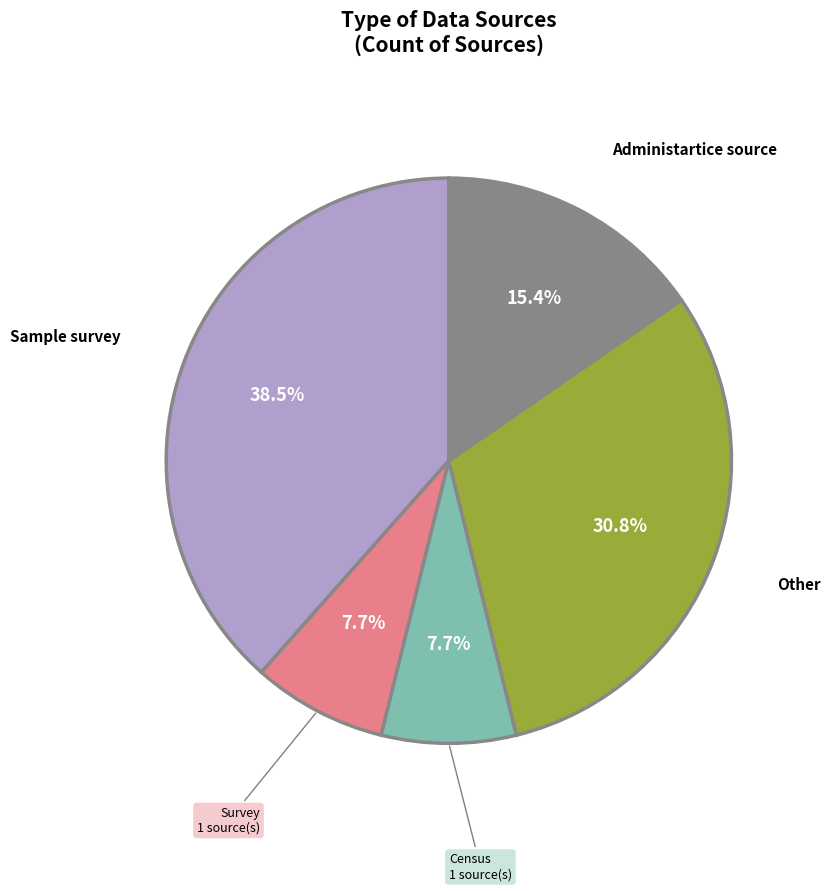

Does Administartice source account for over 50% of the chart?

No